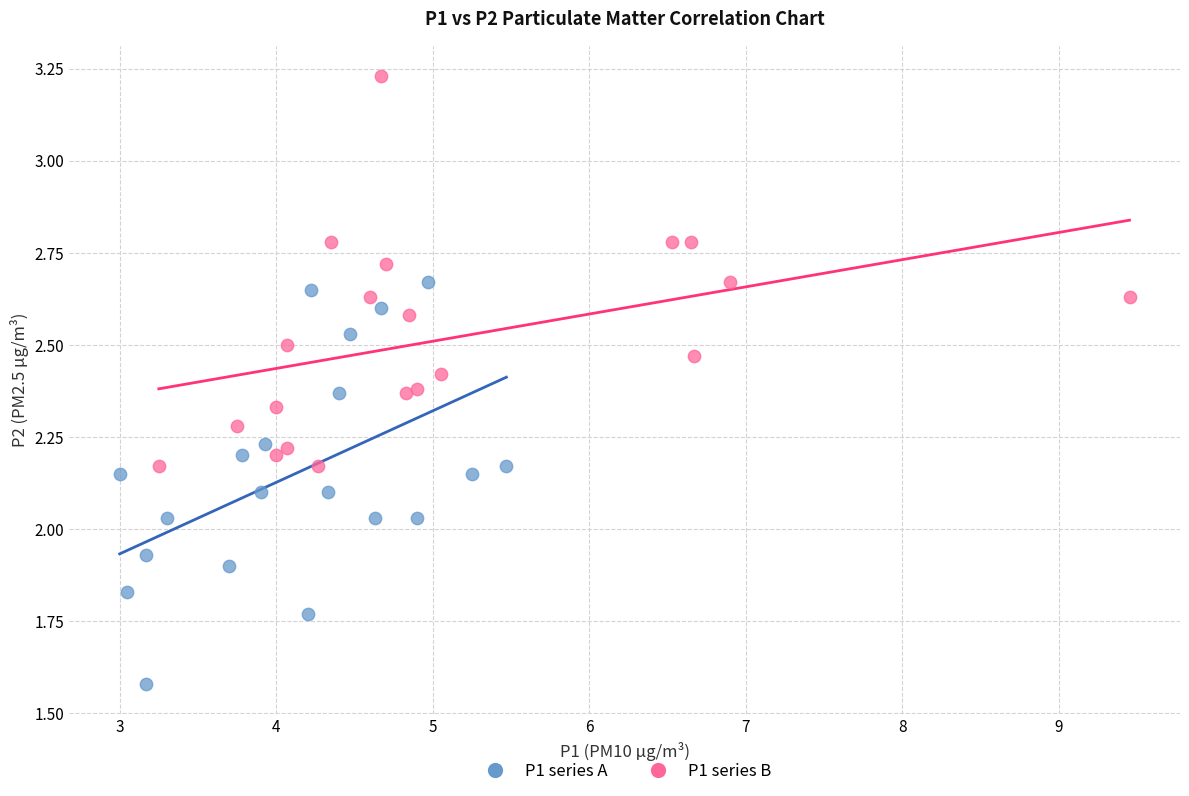

Which series reaches the minimum Y coordinate?

P1 series A